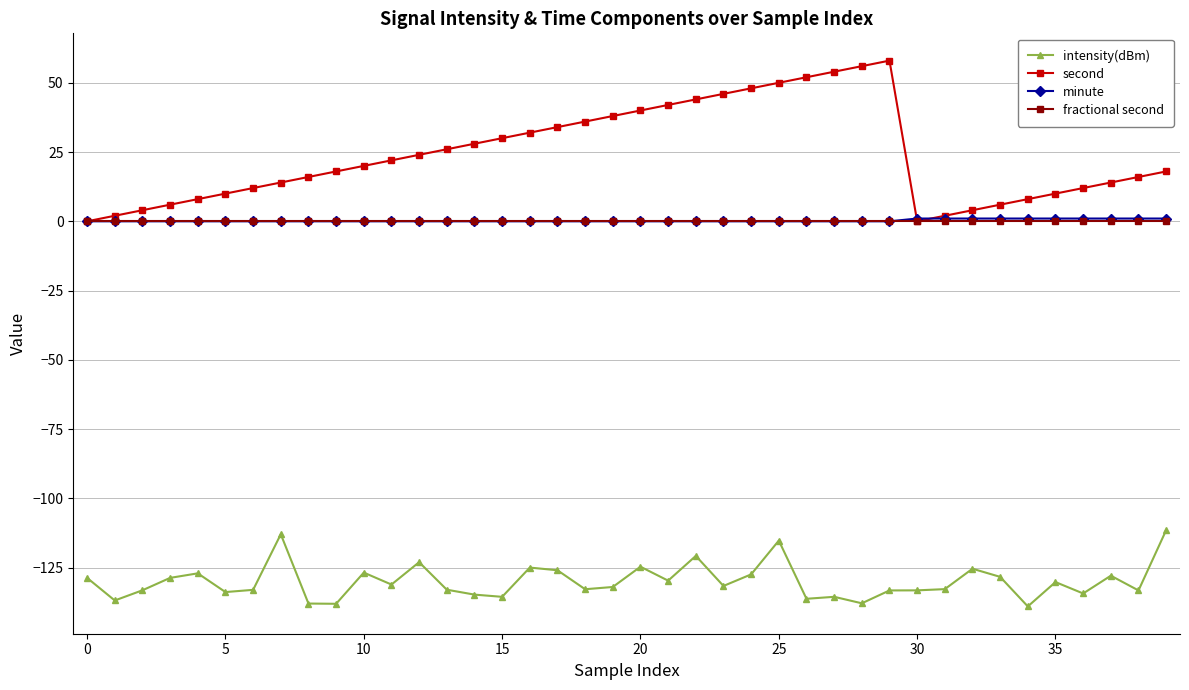

Which series has the largest total across all categories?

second